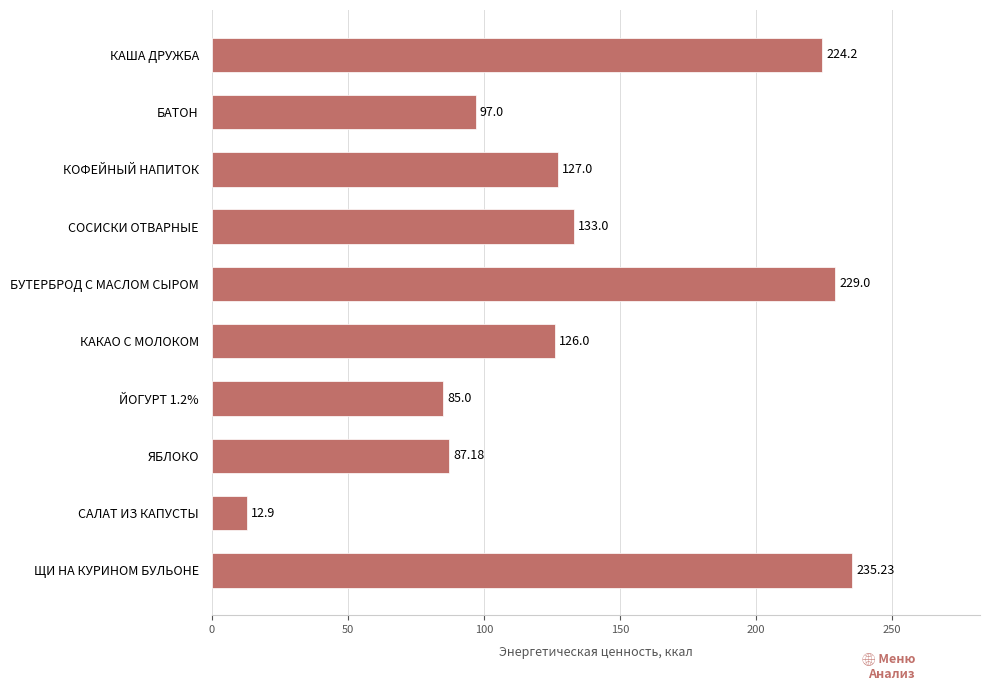

What is the label of the 7th bar from the bottom?

СОСИСКИ ОТВАРНЫЕ